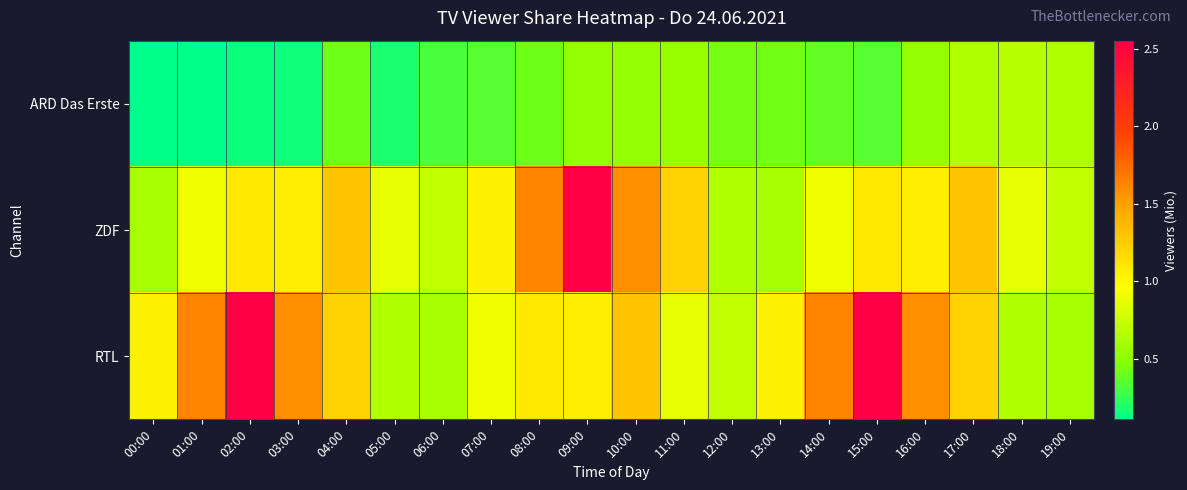

Which series changed the most between 05:00 and 13:00?

RTL